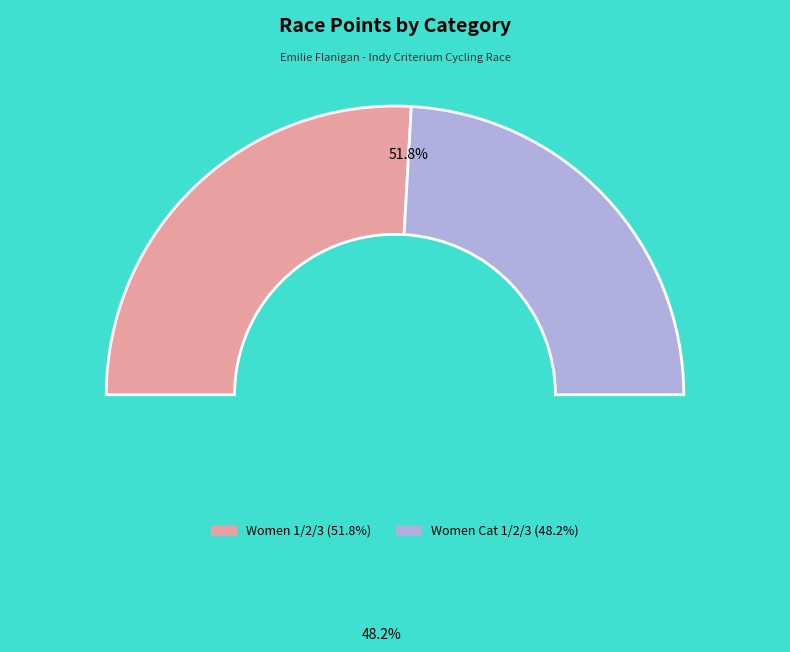

The Women 1/2/3 slice represents 41% of the pie. True or false?

False